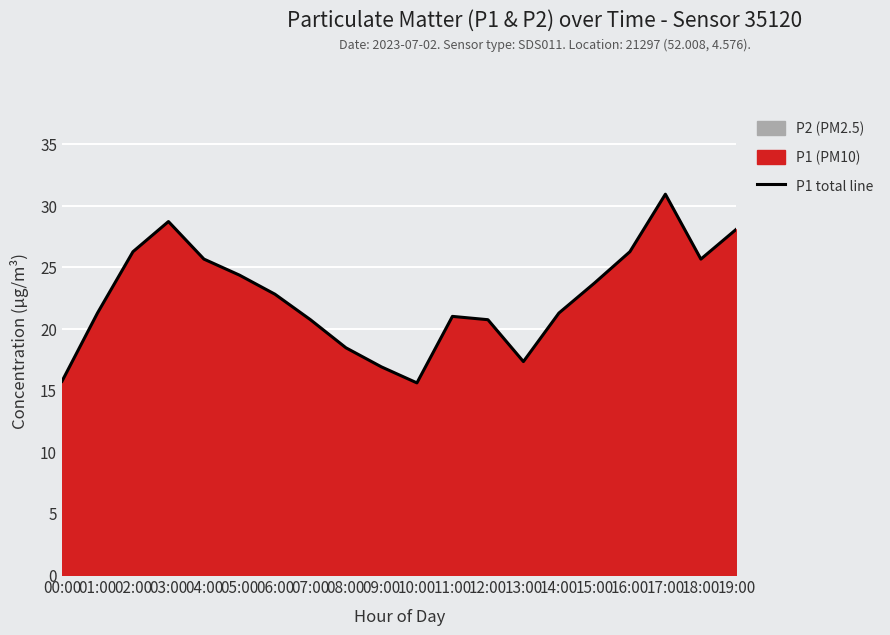

What is the smallest value displayed?

15.6